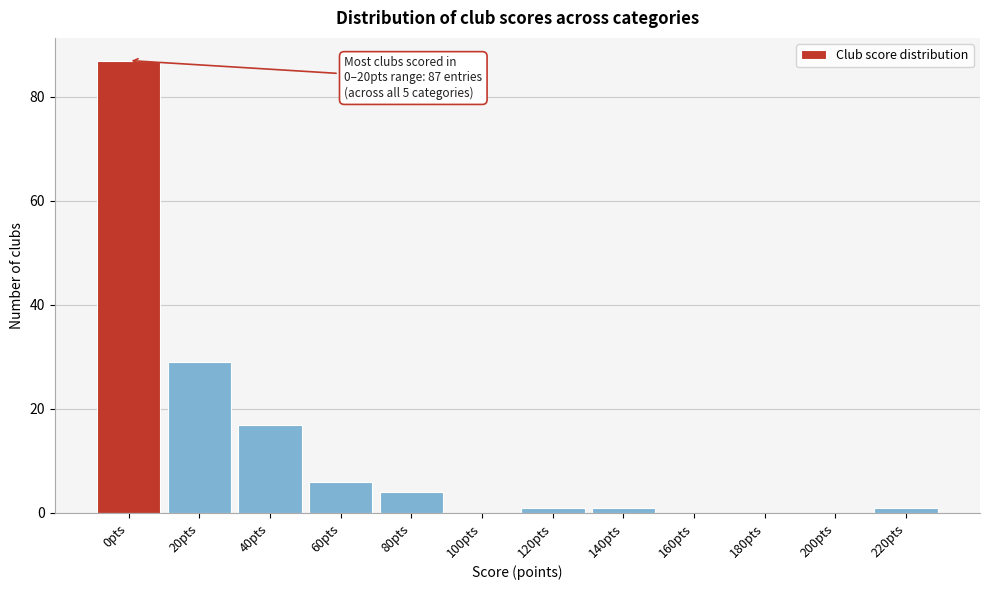

Reading left to right, extract all data points from this chart.

0pts=87	20pts=29	40pts=17	60pts=6	80pts=4	100pts=0	120pts=1	140pts=1	160pts=0	180pts=0	200pts=0	220pts=1